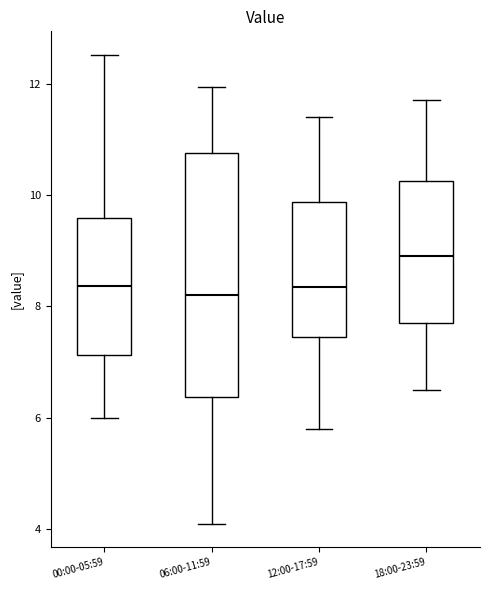

Reading left to right, read every box against the y-axis: the position of its median line, the range the box covers, and the ends of its whiskers. The values are not printed on the chart, so give them approximately, as read against the axis.

00:00-05:59: median 8.4, box 7.2 to 9.6, whiskers 6.0 to 12.6
06:00-11:59: median 8.2, box 6.4 to 10.8, whiskers 4.2 to 12.0
12:00-17:59: median 8.4, box 7.4 to 9.8, whiskers 5.8 to 11.4
18:00-23:59: median 9.0, box 7.8 to 10.2, whiskers 6.6 to 11.8